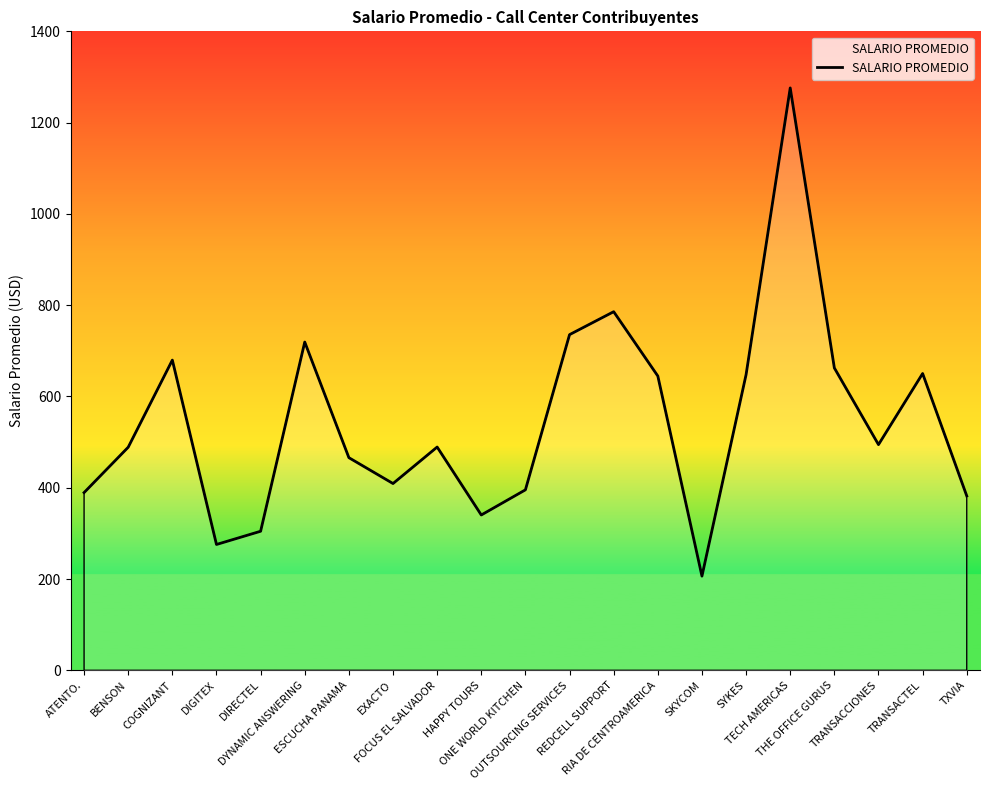

What is the change in value from COGNIZANT to EXACTO?

-270.5